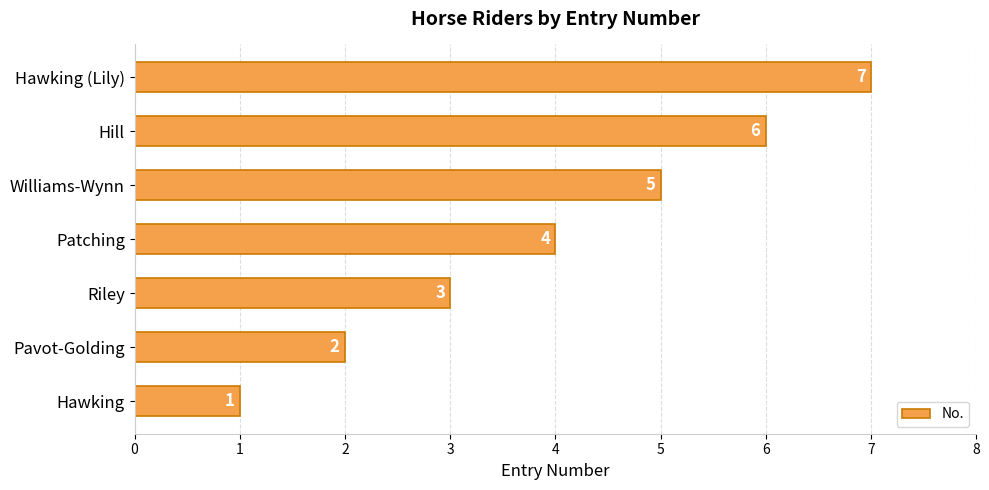

What is the smallest value displayed?

1